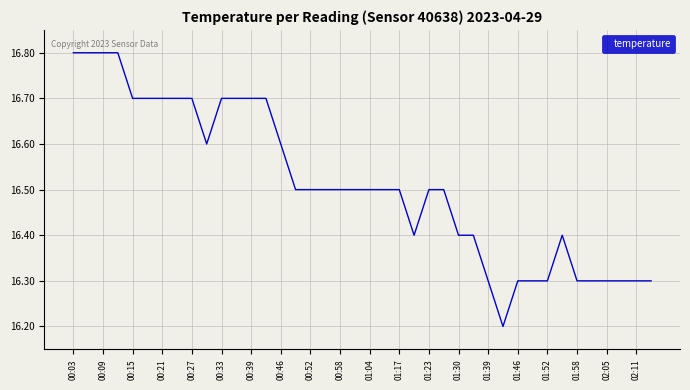

What is the difference between the maximum and minimum values?

0.6